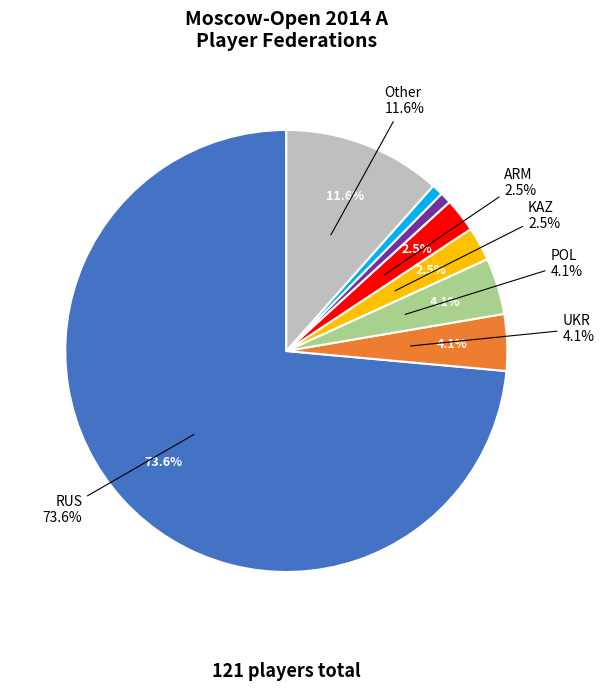

Does POL account for over 50% of the chart?

No